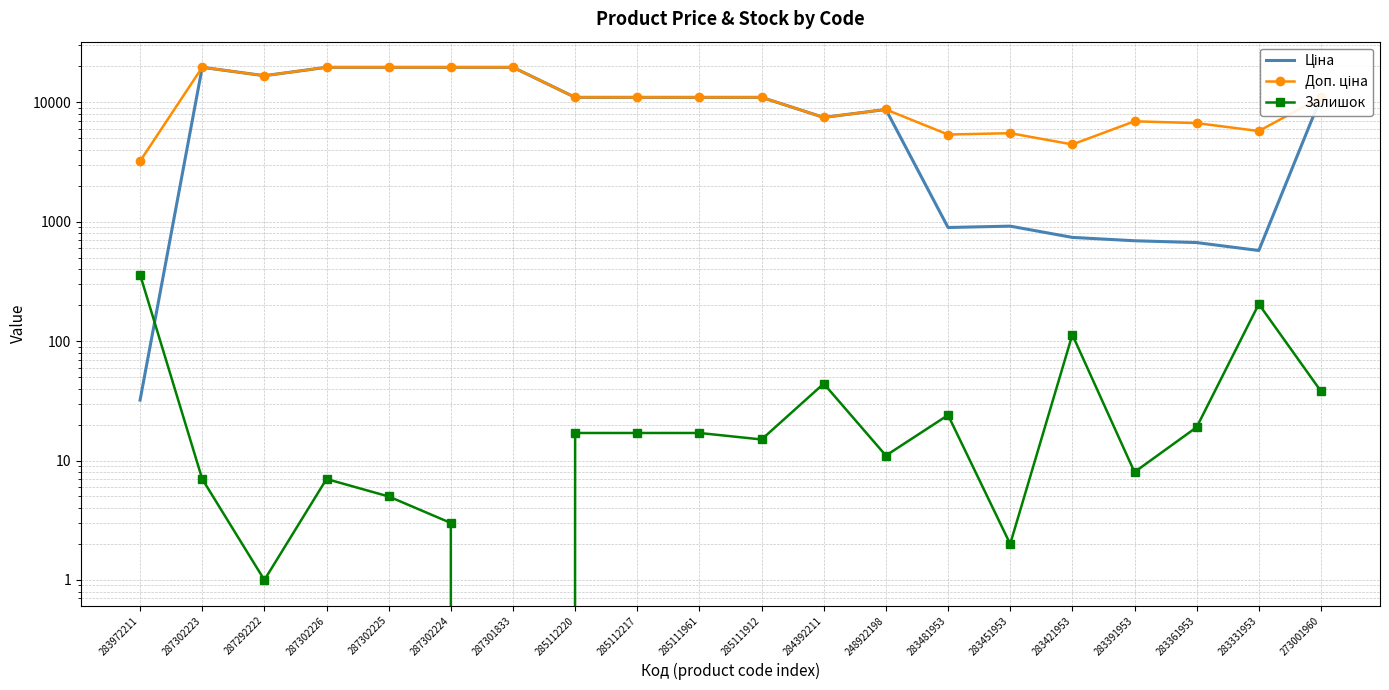

Between 285112217 and 285112220, which is larger?

285112217